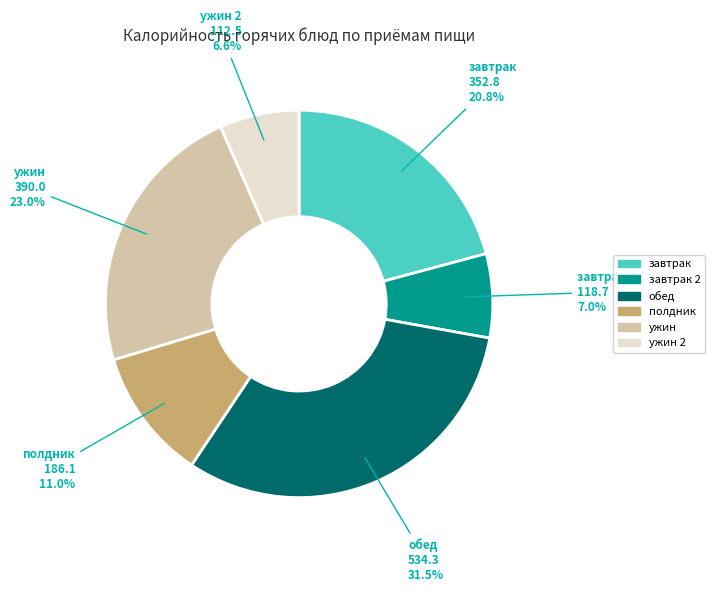

Is the sum of полдник and ужин greater than half?

No